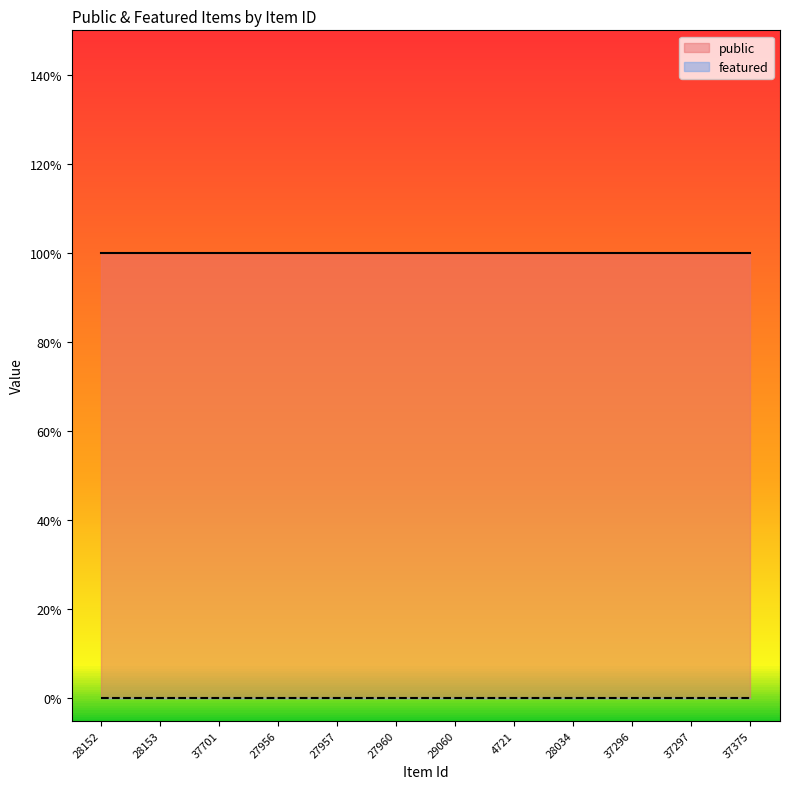

True or false: public and featured cross at least once.

False